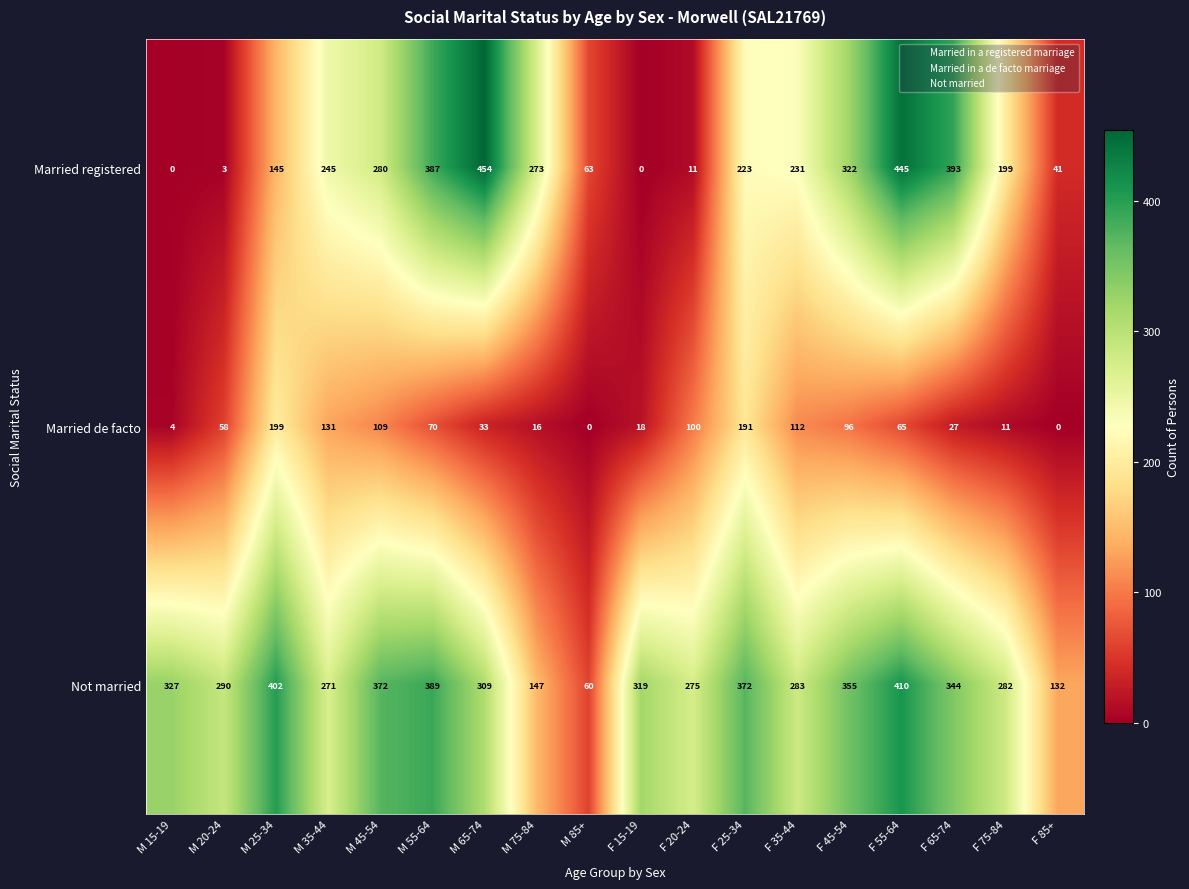

What is the spread (max minus min) of values at F 35-44?

171